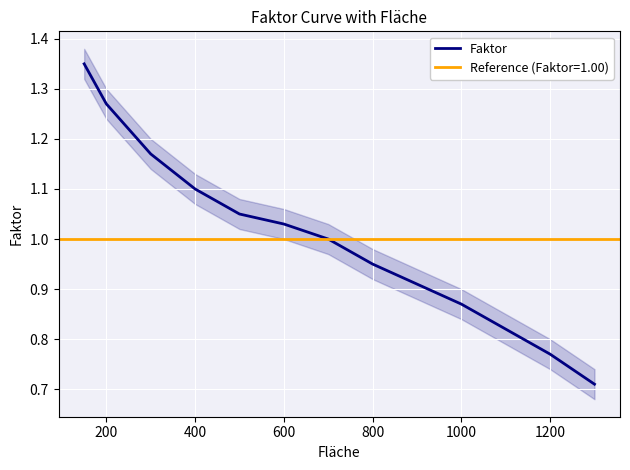

Between 1000 and 800, which is larger?

800